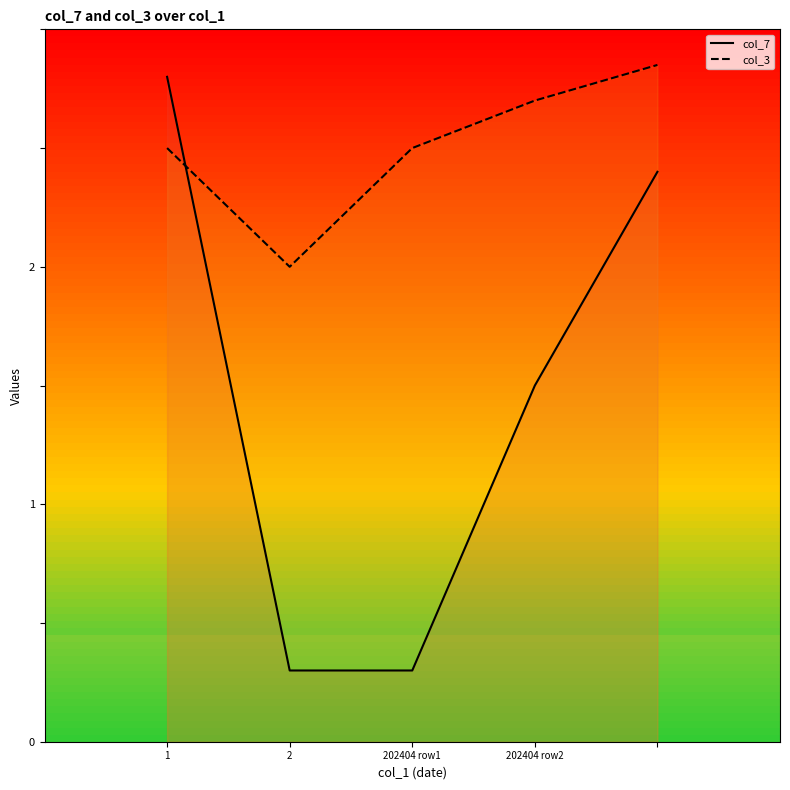

What is the difference between the second highest and second lowest values in the col_7 series?

2.1